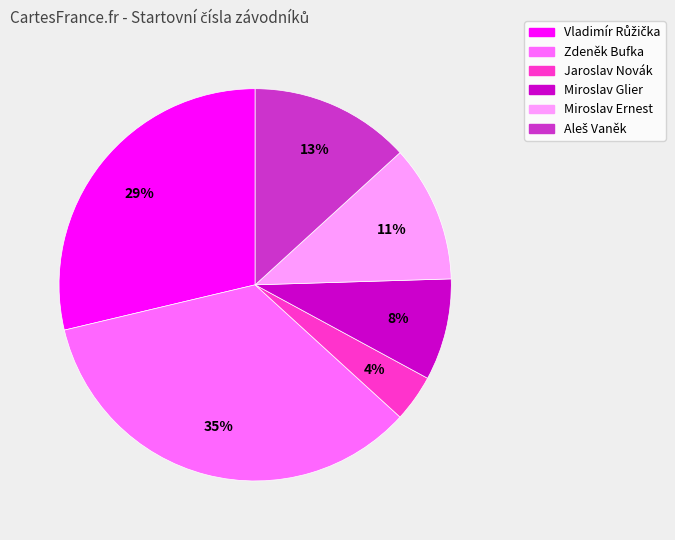

To the nearest percent, what is the difference between the largest and smallest slice percentages?

31%